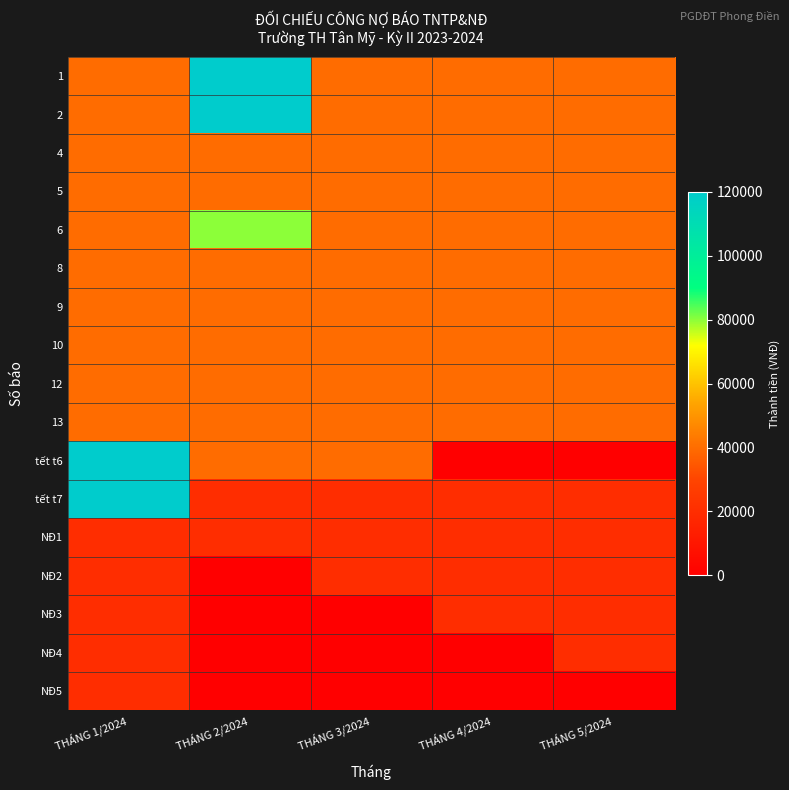

Reading left to right, transcribe all the data shown in this chart.

1: THÁNG 1/2024=40000	THÁNG 2/2024=120000	THÁNG 3/2024=40000	THÁNG 4/2024=40000	THÁNG 5/2024=40000
2: THÁNG 1/2024=40000	THÁNG 2/2024=120000	THÁNG 3/2024=40000	THÁNG 4/2024=40000	THÁNG 5/2024=40000
4: THÁNG 1/2024=40000	THÁNG 2/2024=40000	THÁNG 3/2024=40000	THÁNG 4/2024=40000	THÁNG 5/2024=40000
5: THÁNG 1/2024=40000	THÁNG 2/2024=40000	THÁNG 3/2024=40000	THÁNG 4/2024=40000	THÁNG 5/2024=40000
6: THÁNG 1/2024=40000	THÁNG 2/2024=80000	THÁNG 3/2024=40000	THÁNG 4/2024=40000	THÁNG 5/2024=40000
8: THÁNG 1/2024=40000	THÁNG 2/2024=40000	THÁNG 3/2024=40000	THÁNG 4/2024=40000	THÁNG 5/2024=40000
9: THÁNG 1/2024=40000	THÁNG 2/2024=40000	THÁNG 3/2024=40000	THÁNG 4/2024=40000	THÁNG 5/2024=40000
10: THÁNG 1/2024=40000	THÁNG 2/2024=40000	THÁNG 3/2024=40000	THÁNG 4/2024=40000	THÁNG 5/2024=40000
12: THÁNG 1/2024=40000	THÁNG 2/2024=40000	THÁNG 3/2024=40000	THÁNG 4/2024=40000	THÁNG 5/2024=40000
13: THÁNG 1/2024=40000	THÁNG 2/2024=40000	THÁNG 3/2024=40000	THÁNG 4/2024=40000	THÁNG 5/2024=40000
tết t6: THÁNG 1/2024=120000	THÁNG 2/2024=40000	THÁNG 3/2024=40000	THÁNG 4/2024=0	THÁNG 5/2024=0
tết t7: THÁNG 1/2024=120000	THÁNG 2/2024=20000	THÁNG 3/2024=20000	THÁNG 4/2024=20000	THÁNG 5/2024=20000
NĐ1: THÁNG 1/2024=20000	THÁNG 2/2024=20000	THÁNG 3/2024=20000	THÁNG 4/2024=20000	THÁNG 5/2024=20000
NĐ2: THÁNG 1/2024=20000	THÁNG 2/2024=0	THÁNG 3/2024=20000	THÁNG 4/2024=20000	THÁNG 5/2024=20000
NĐ3: THÁNG 1/2024=20000	THÁNG 2/2024=0	THÁNG 3/2024=0	THÁNG 4/2024=20000	THÁNG 5/2024=20000
NĐ4: THÁNG 1/2024=20000	THÁNG 2/2024=0	THÁNG 3/2024=0	THÁNG 4/2024=0	THÁNG 5/2024=20000
NĐ5: THÁNG 1/2024=20000	THÁNG 2/2024=0	THÁNG 3/2024=0	THÁNG 4/2024=0	THÁNG 5/2024=0